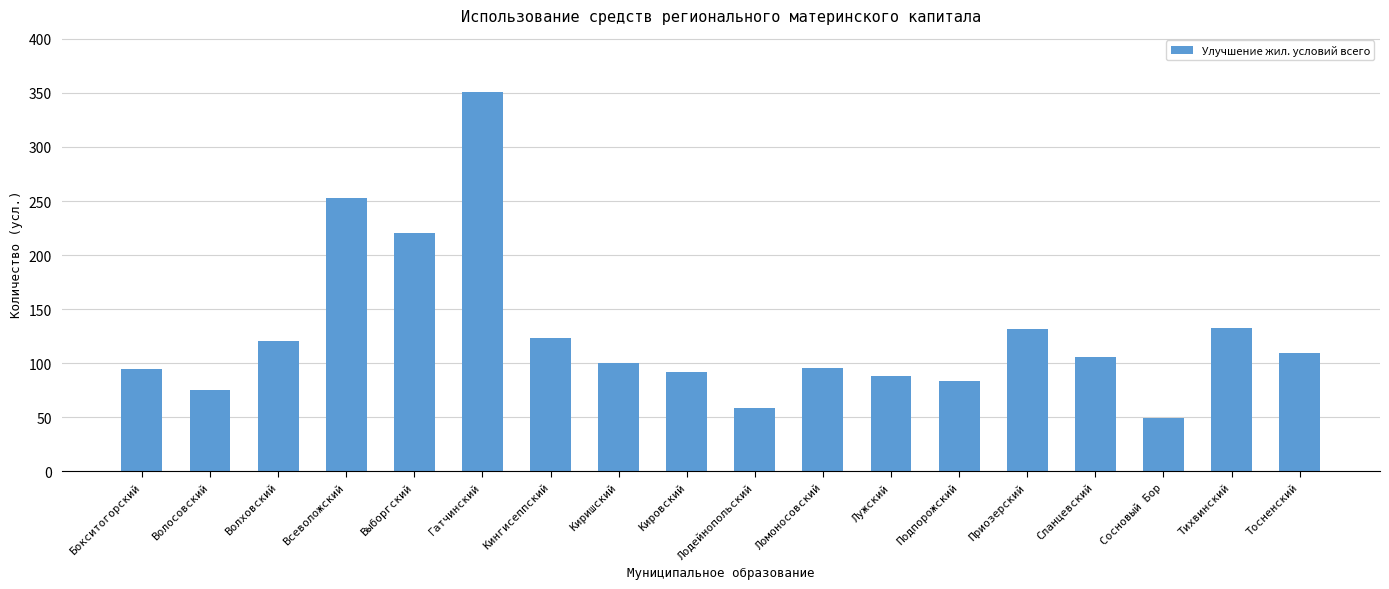

Does the chart contain any negative values?

No